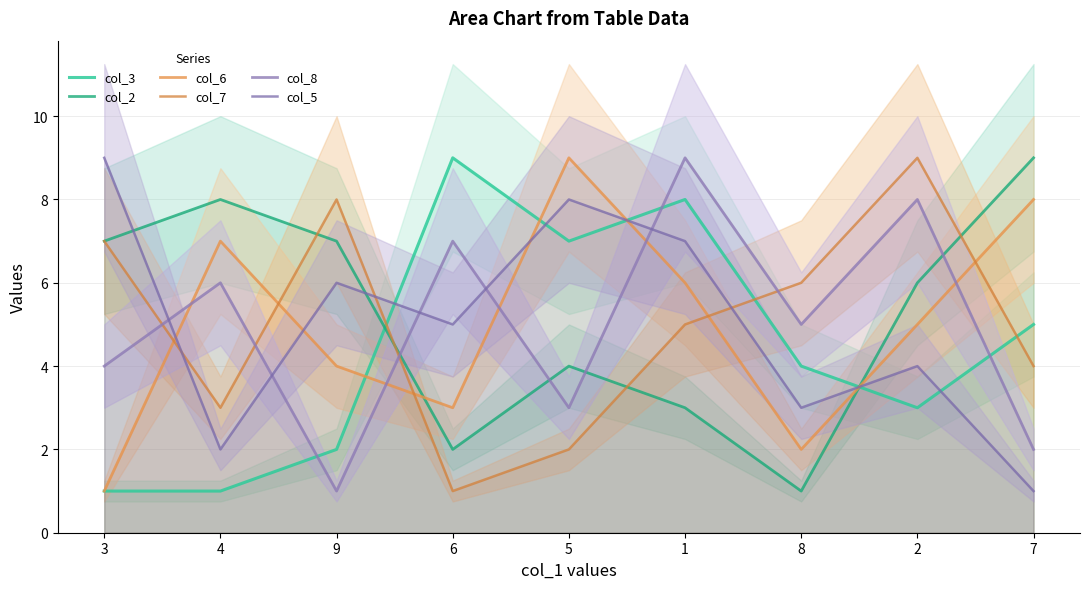

List the series in order of their peak value, highest first.

col_3, col_2, col_6, col_7, col_8, col_5